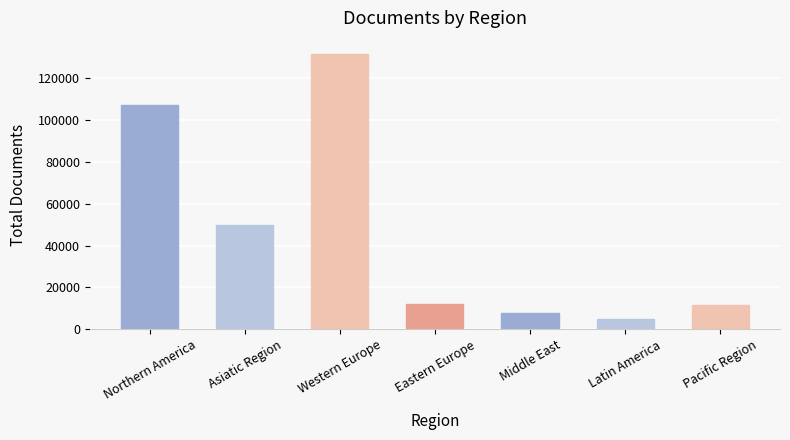

What is the sum of all values?

324207